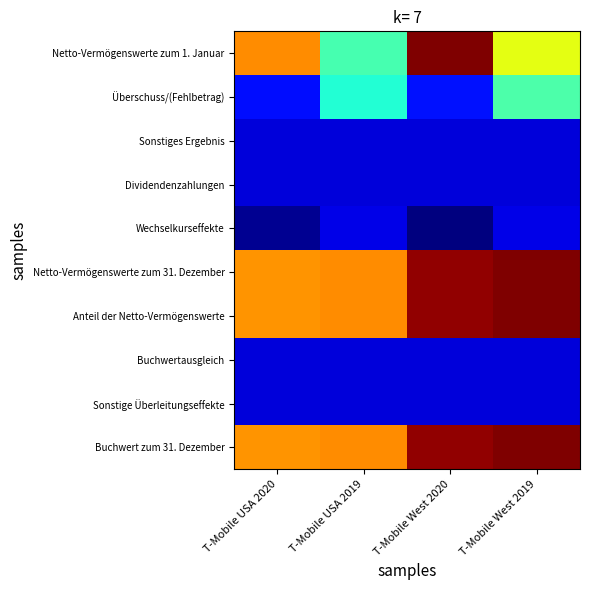

At how many categories does at least one series exceed 154?

2